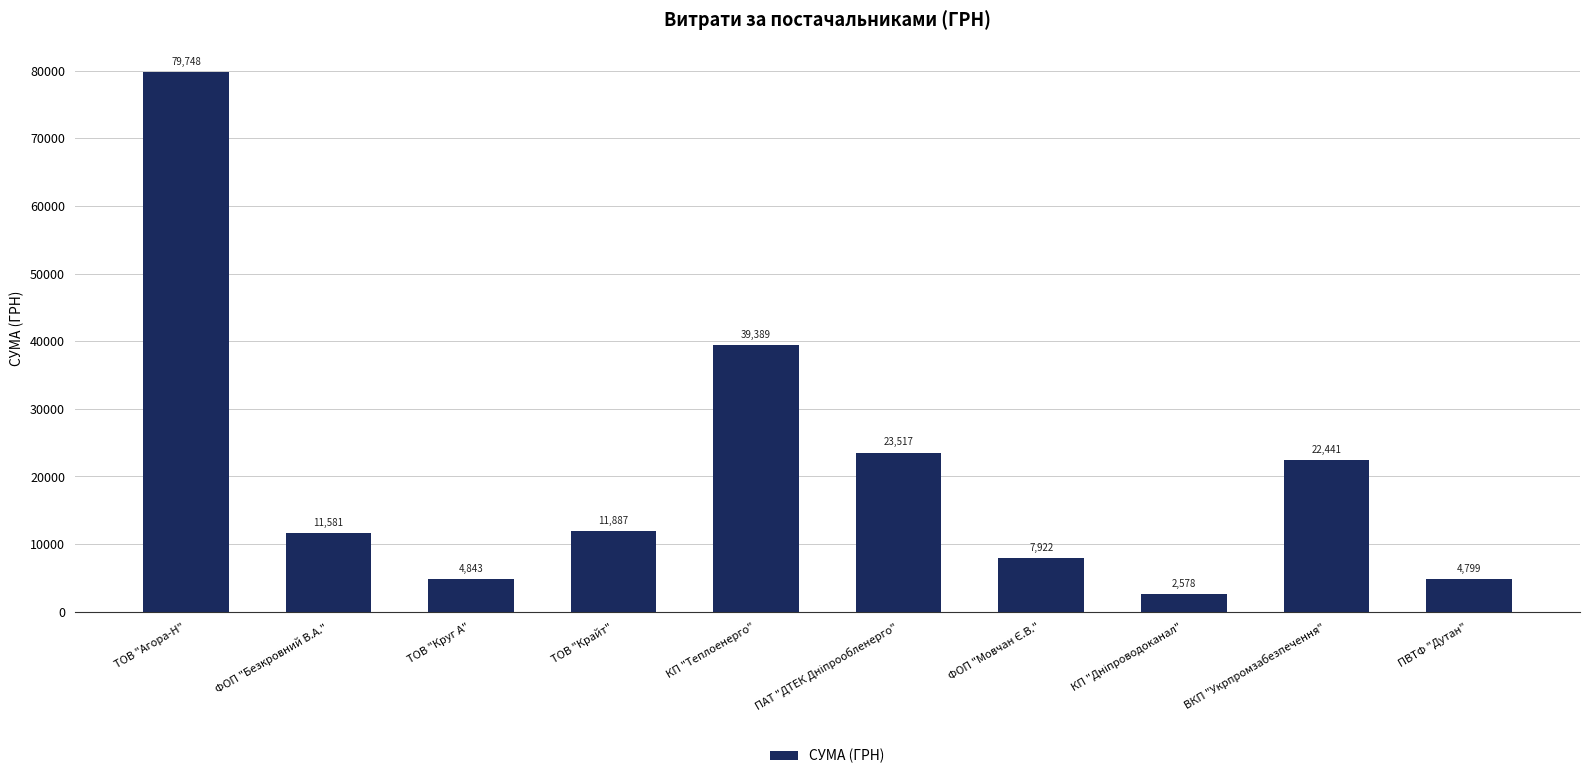

What is the average value?

20870.5